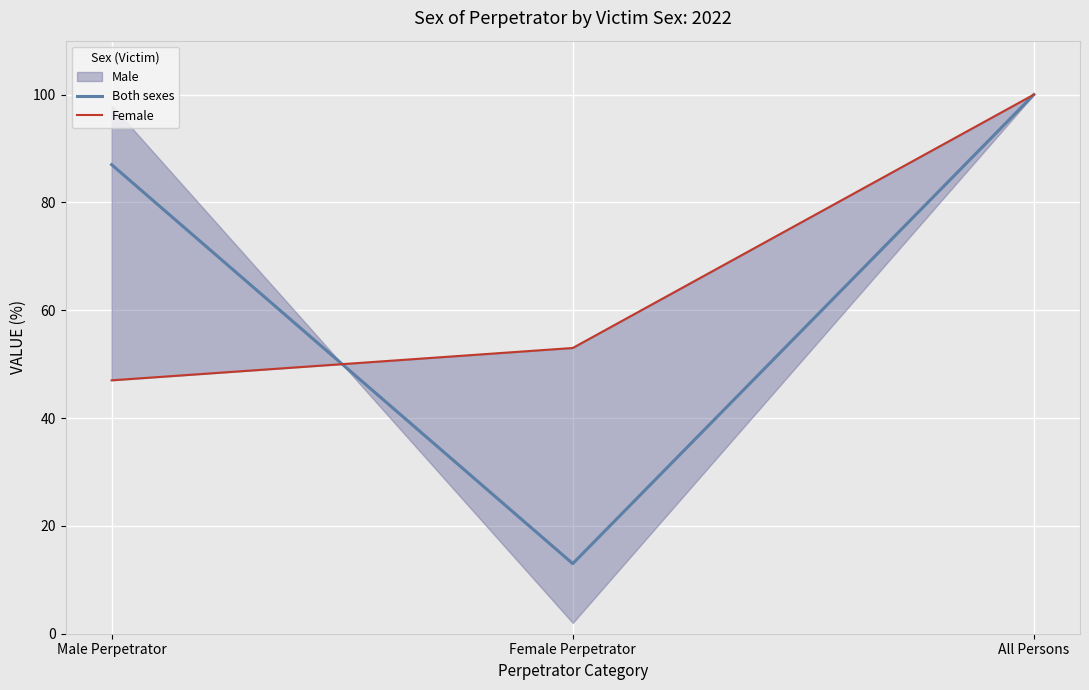

What is the maximum value for Both sexes?

100